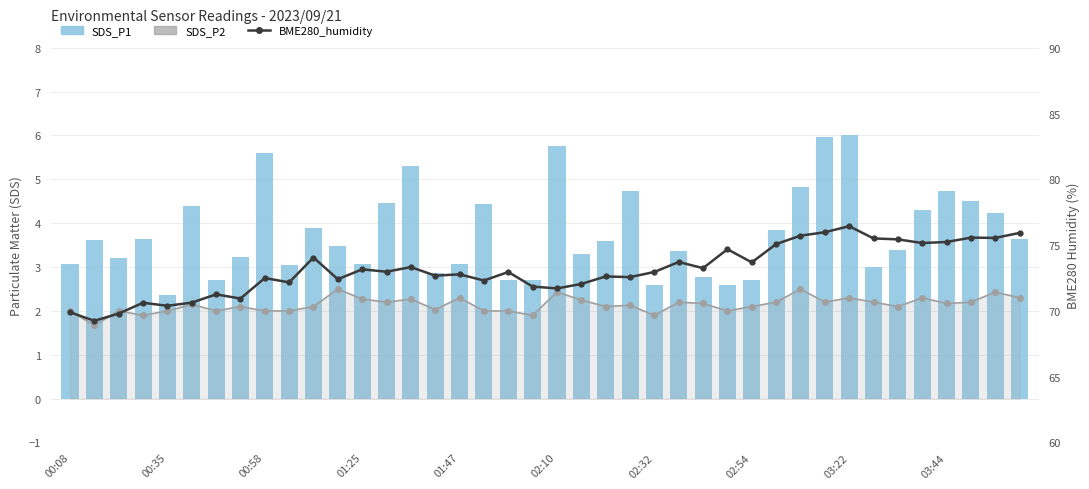

Which series has the largest total across all categories?

BME280_humidity